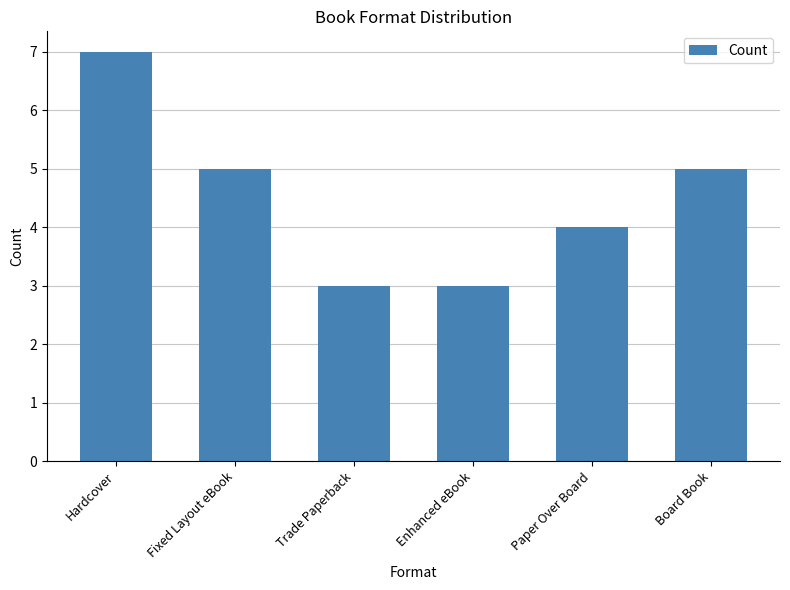

Reading right to left, what are all the values shown in this chart?

Board Book=5	Paper Over Board=4	Enhanced eBook=3	Trade Paperback=3	Fixed Layout eBook=5	Hardcover=7